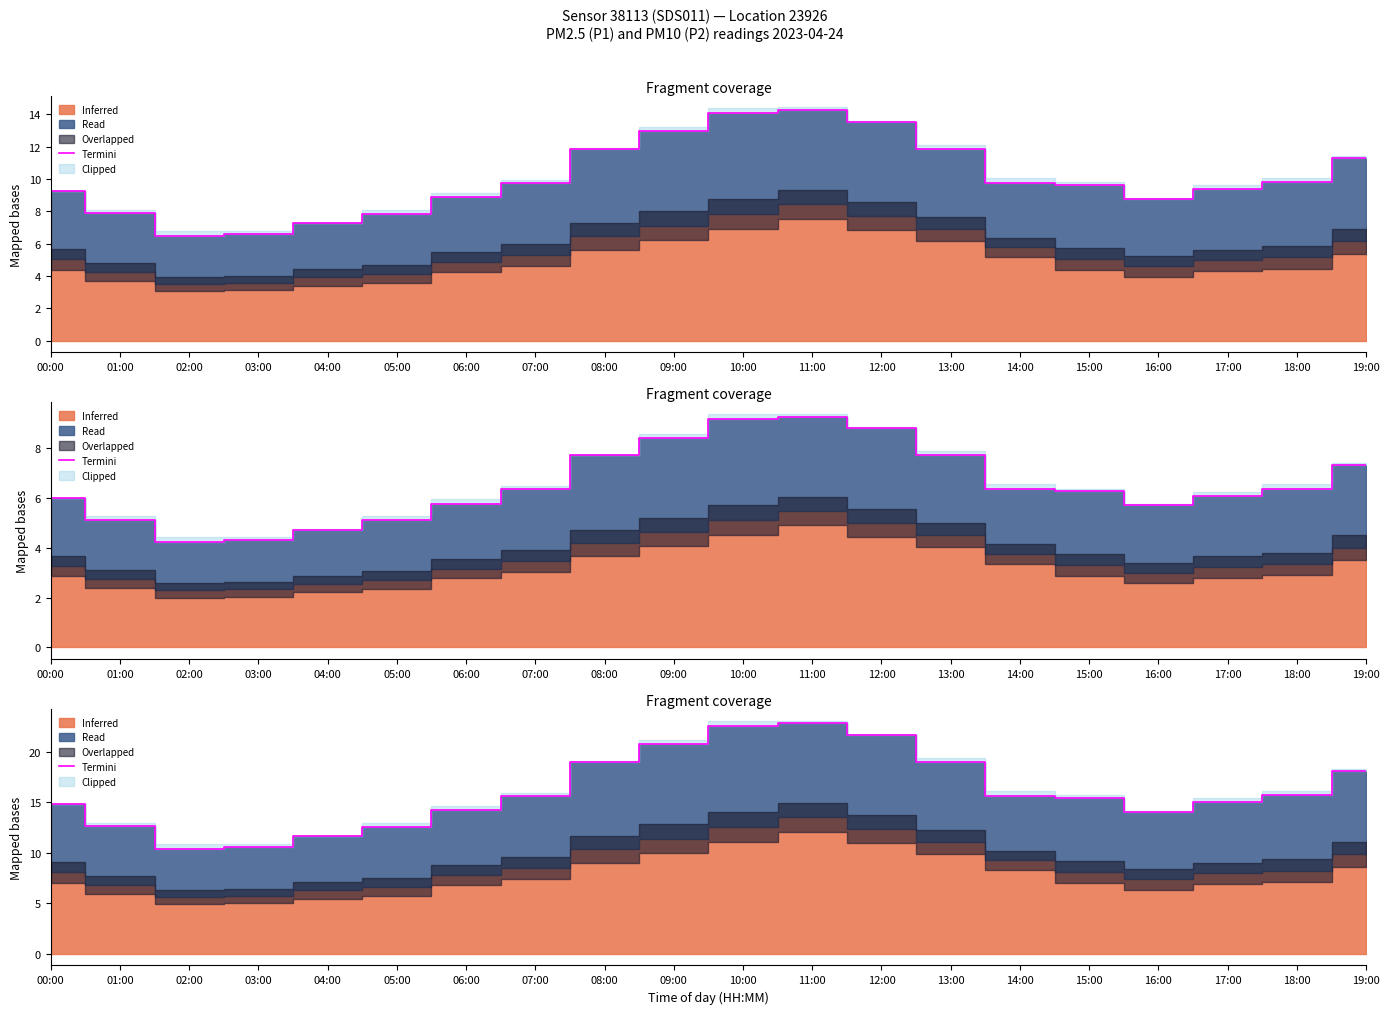

List the labels in order of value, largest first.

11:00, 10:00, 12:00, 09:00, 08:00, 13:00, 19:00, 18:00, 14:00, 07:00, 15:00, 17:00, 00:00, 06:00, 16:00, 01:00, 05:00, 04:00, 03:00, 02:00